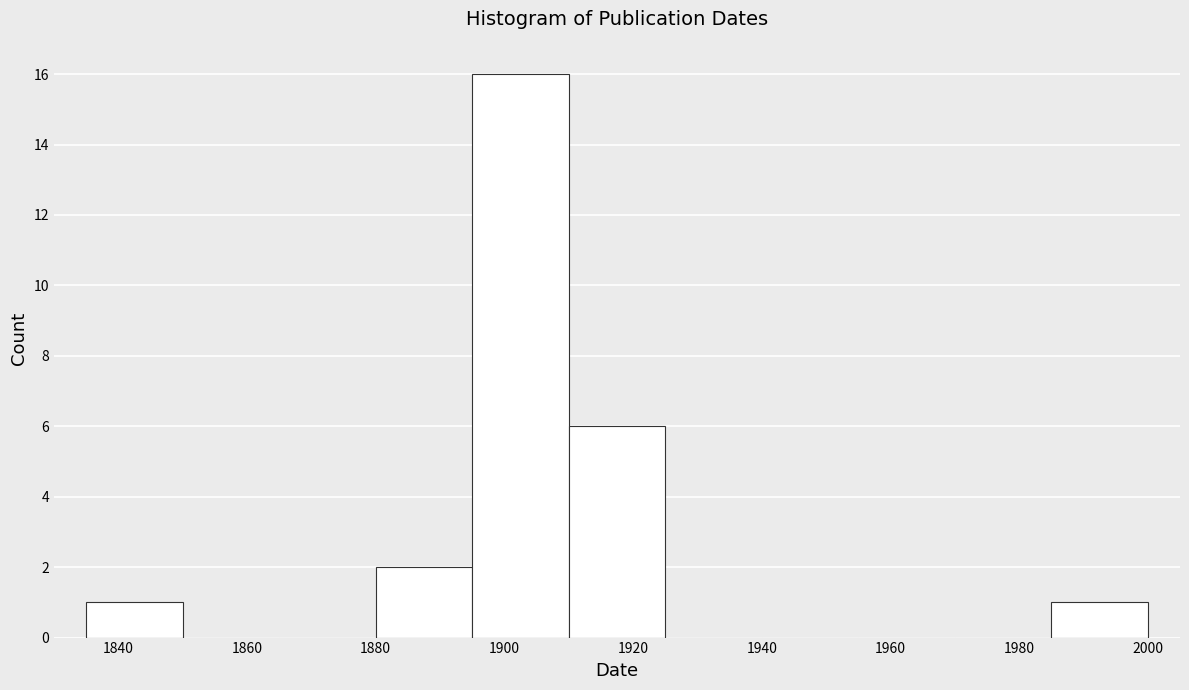

Which range on the x-axis has the tallest bar?

1895 to 1910